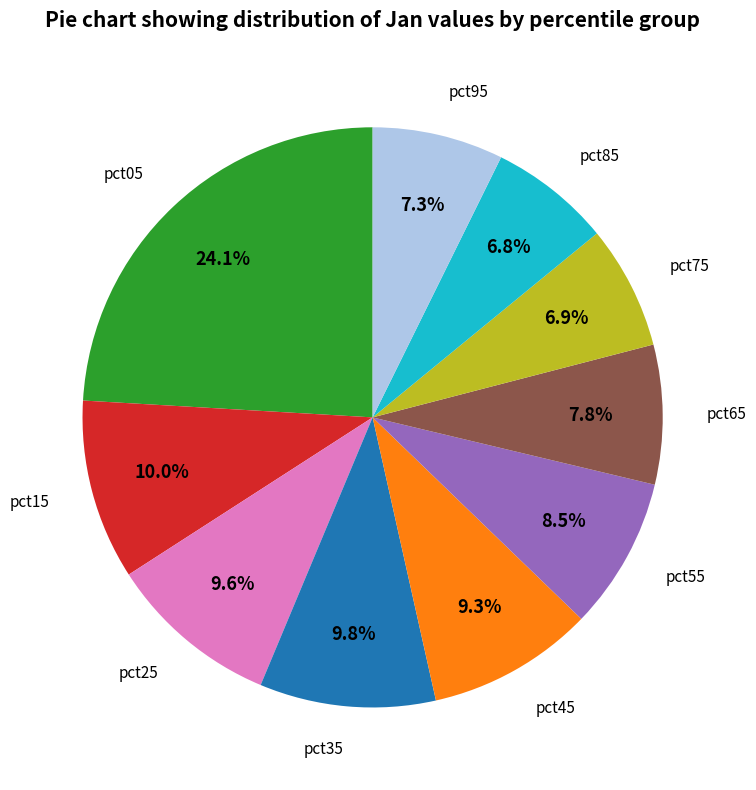

Does any single category account for the majority?

No